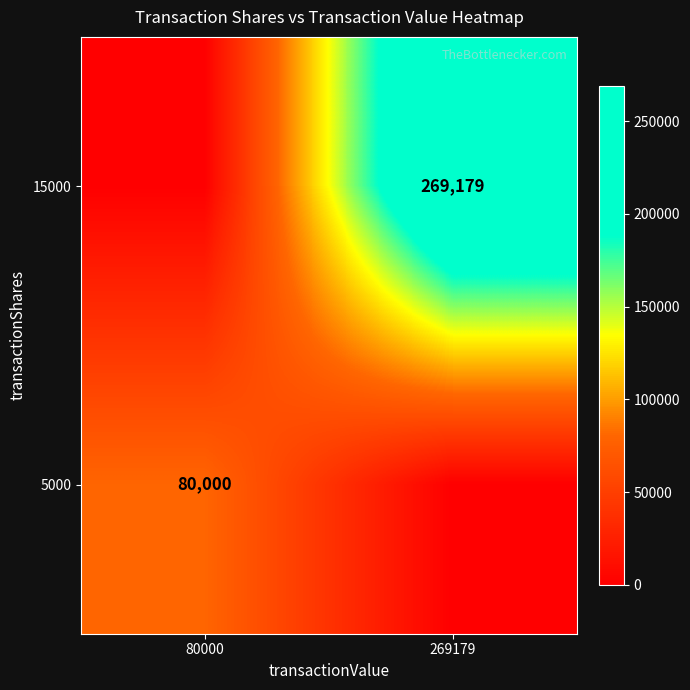

Is the value of 15000 at 269179 greater than the value of 5000 at 80000?

Yes